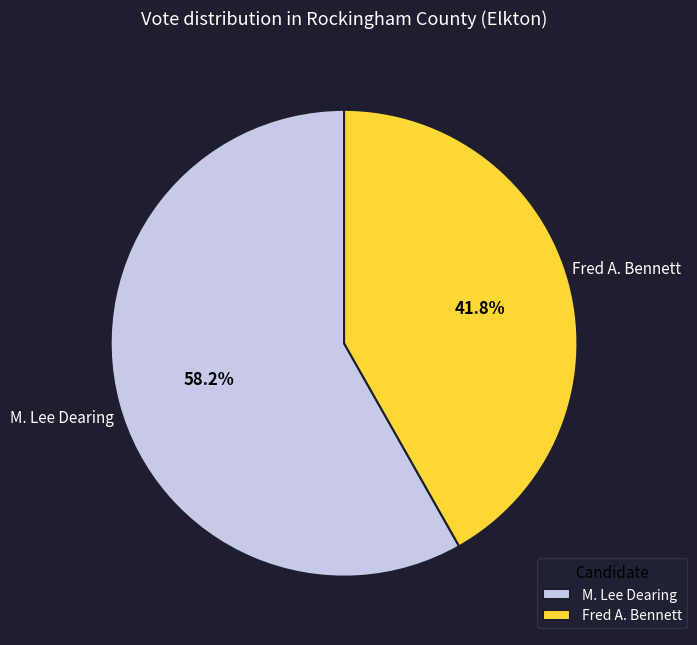

True or false: Fred A. Bennett accounts for 42% of the total.

True